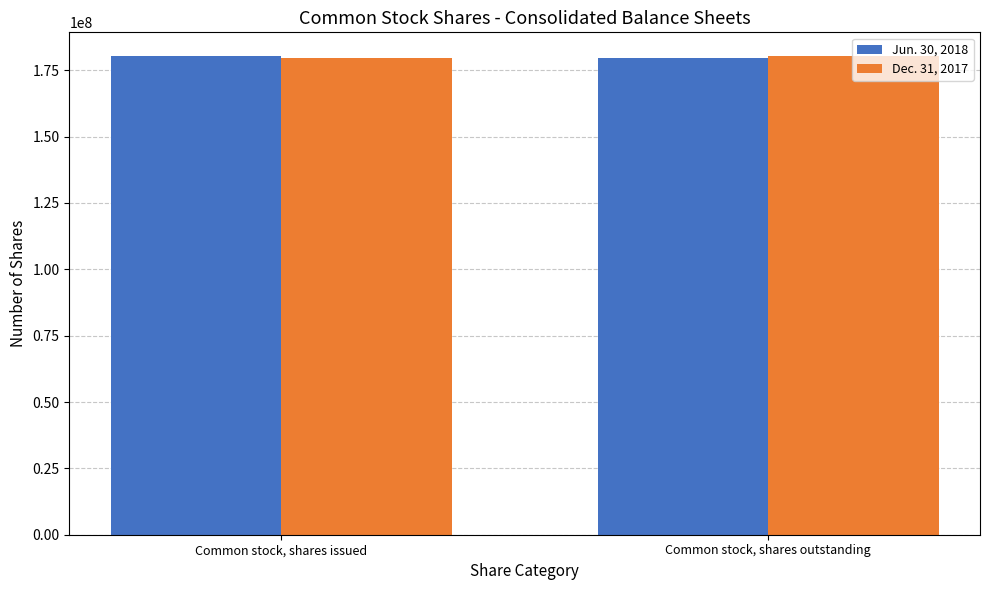

How many distinct data groups are displayed?

2